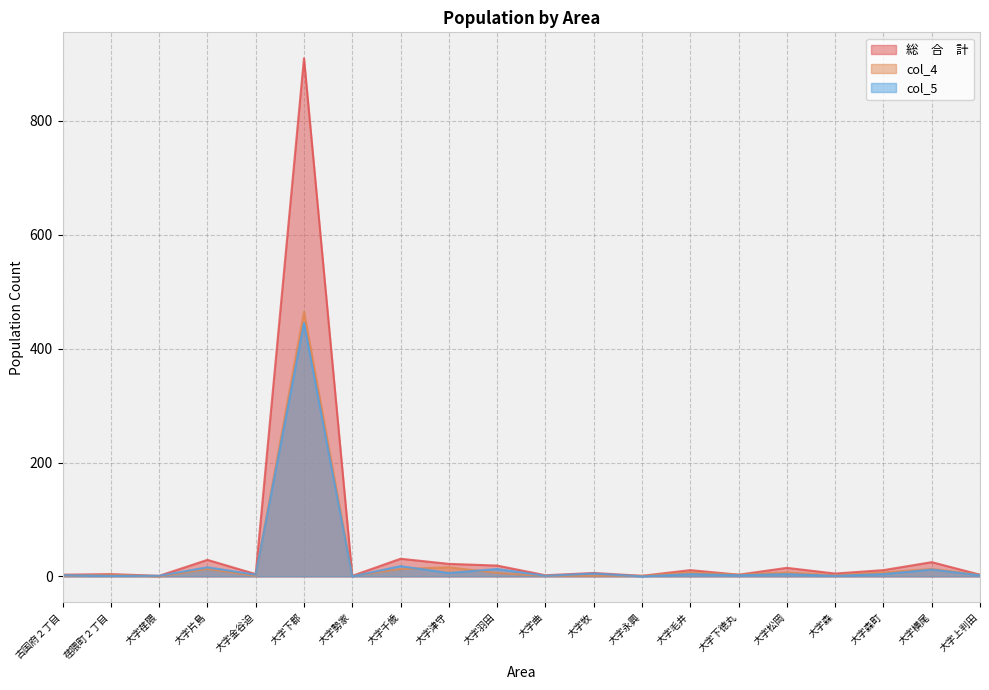

List the labels in order of col_5 value, largest first.

大字下郡, 大字千歳, 大字片島, 大字羽田, 大字横尾, 大字津守, 大字牧, 大字毛井, 大字松岡, 大字森町, 大字金谷迫, 古国府２丁目, 大字下徳丸, 大字上判田, 荏隈町２丁目, 大字荏隈, 大字曲, 大字森, 大字勢家, 大字永興